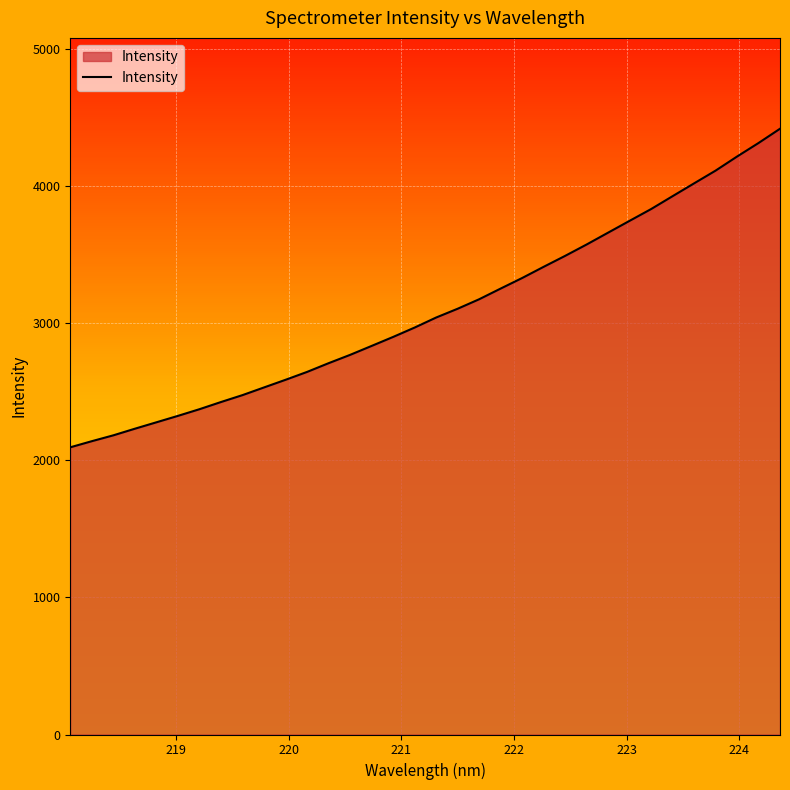

What is the minimum value shown in the chart?

2094.3